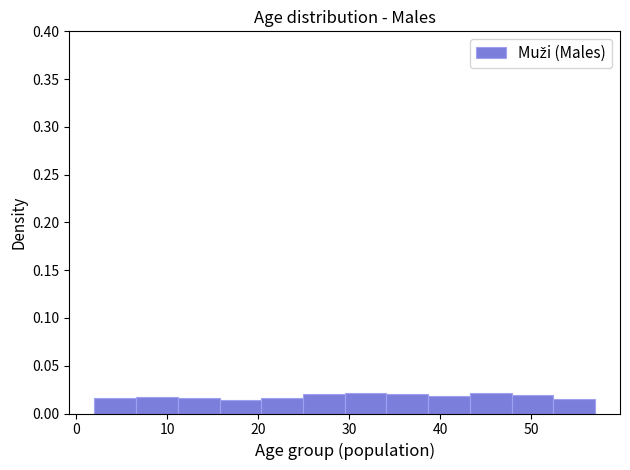

Reading left to right, list every bar in this chart as the range it spans on the x-axis followed by its height. Neither the bar edges nor the heights are printed on the chart, so give them approximately, as read against the axes.

2 to 7: 0.015
7 to 11: 0.015
11 to 16: 0.015
16 to 20: 0.015
20 to 25: 0.015
25 to 30: 0.020
30 to 34: 0.020
34 to 39: 0.020
39 to 43: 0.020
43 to 48: 0.020
48 to 52: 0.020
52 to 57: 0.015